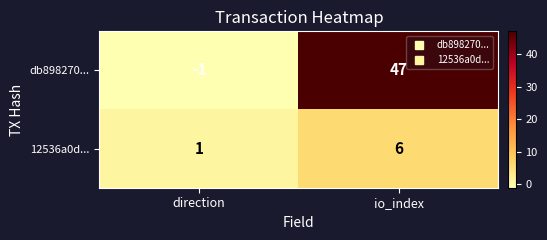

What value does the db898270... series have at io_index?

47